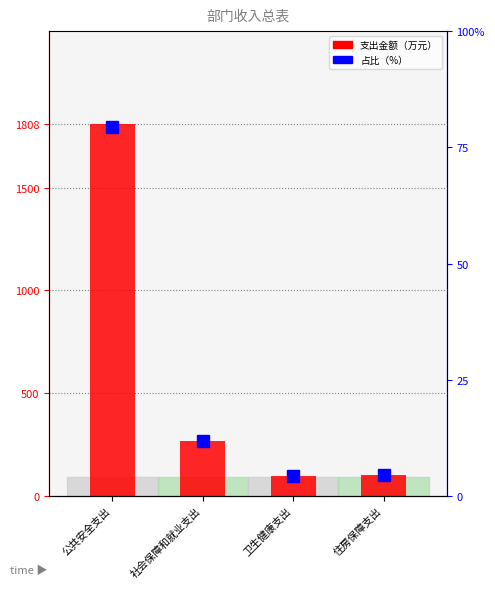

Which category has the lowest value in the 占比（%） series?

卫生健康支出